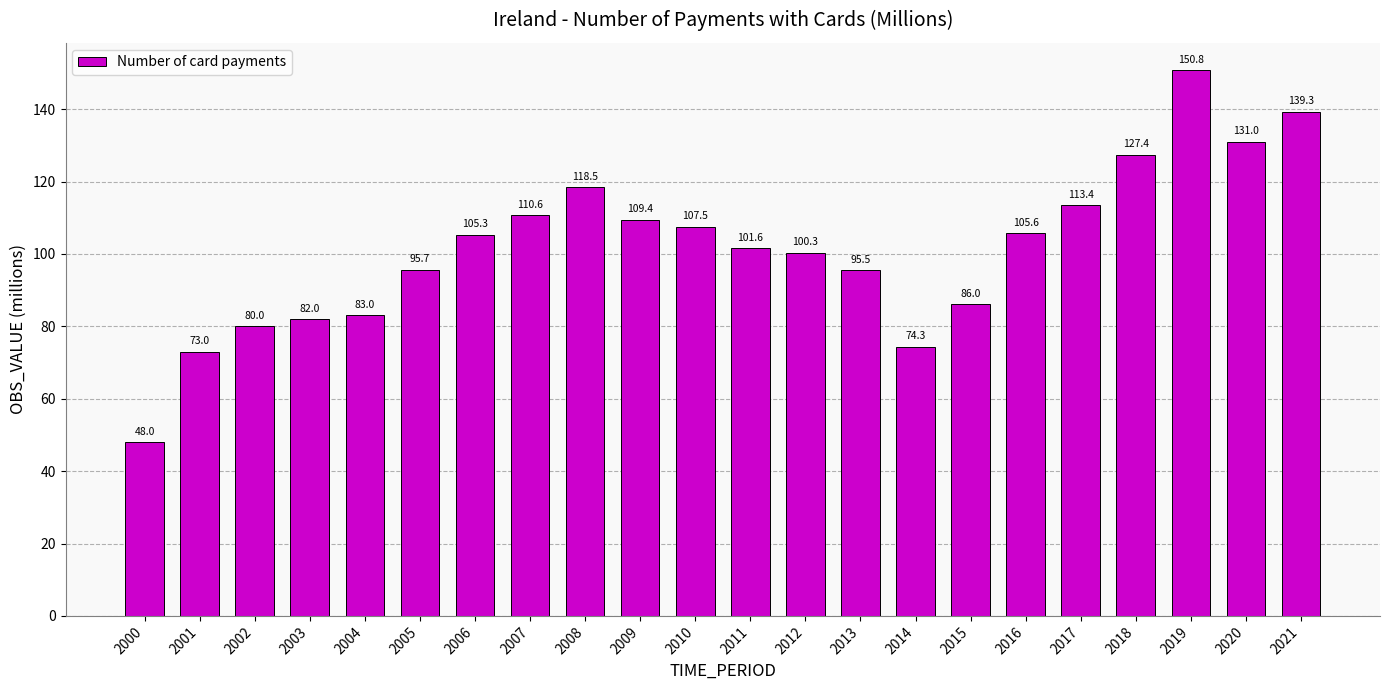

Rank the categories by value from highest to lowest.

2019, 2021, 2020, 2018, 2008, 2017, 2007, 2009, 2010, 2016, 2006, 2011, 2012, 2005, 2013, 2015, 2004, 2003, 2002, 2014, 2001, 2000